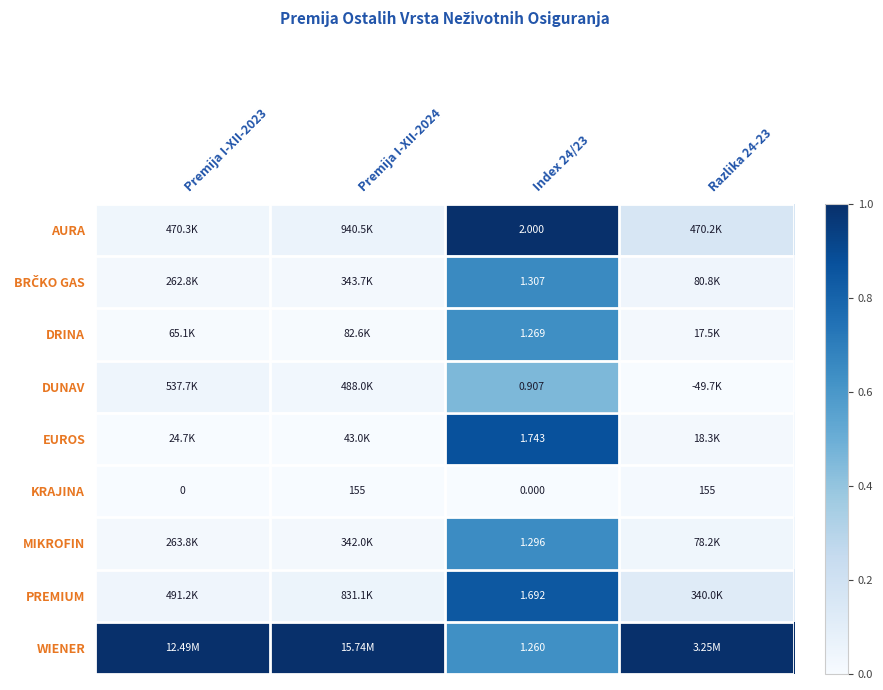

Count the number of categories in the chart.

4